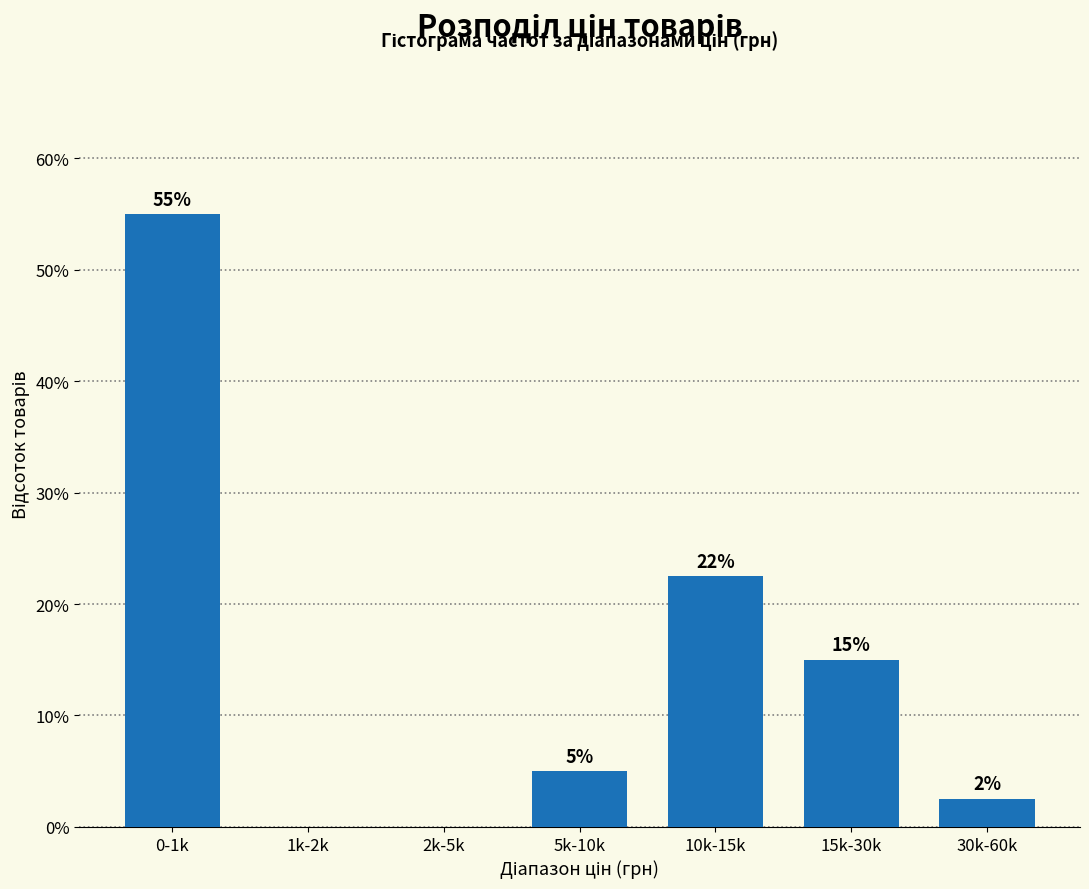

The chart shows a value of 22.5 at 10k-15k. True or false?

True